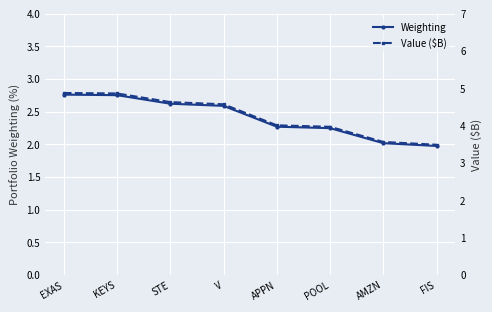

Reading left to right, extract all data points from this chart.

Weighting: EXAS=2.8	KEYS=2.8	STE=2.6	V=2.6	APPN=2.3	POOL=2.2	AMZN=2.0	FIS=2.0
Value ($B): EXAS=4.9	KEYS=4.9	STE=4.6	V=4.6	APPN=4.0	POOL=4.0	AMZN=3.6	FIS=3.5